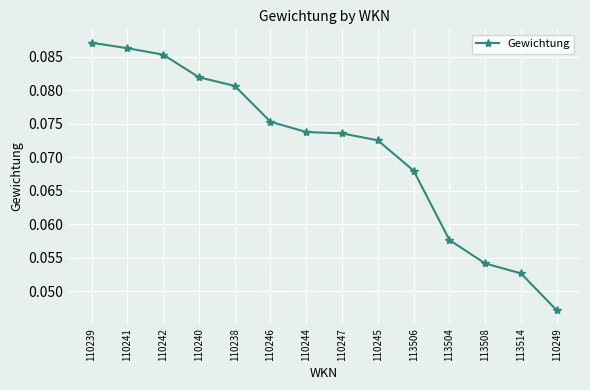

The value at 110247 is 0.0. True or false?

False